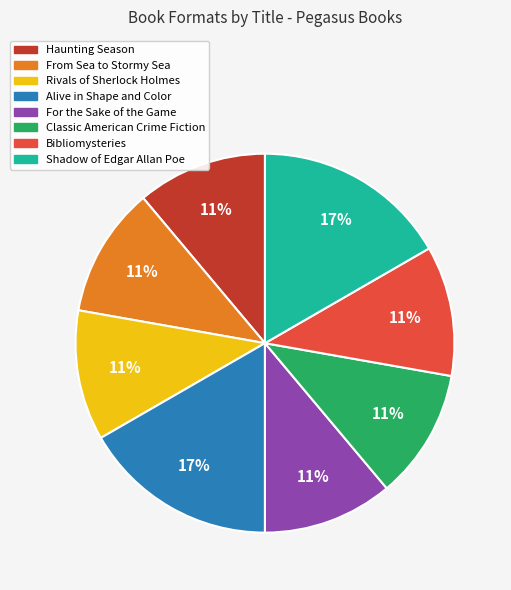

Approximately how many times larger is the value at Bibliomysteries compared to Rivals of Sherlock Holmes?

1.0